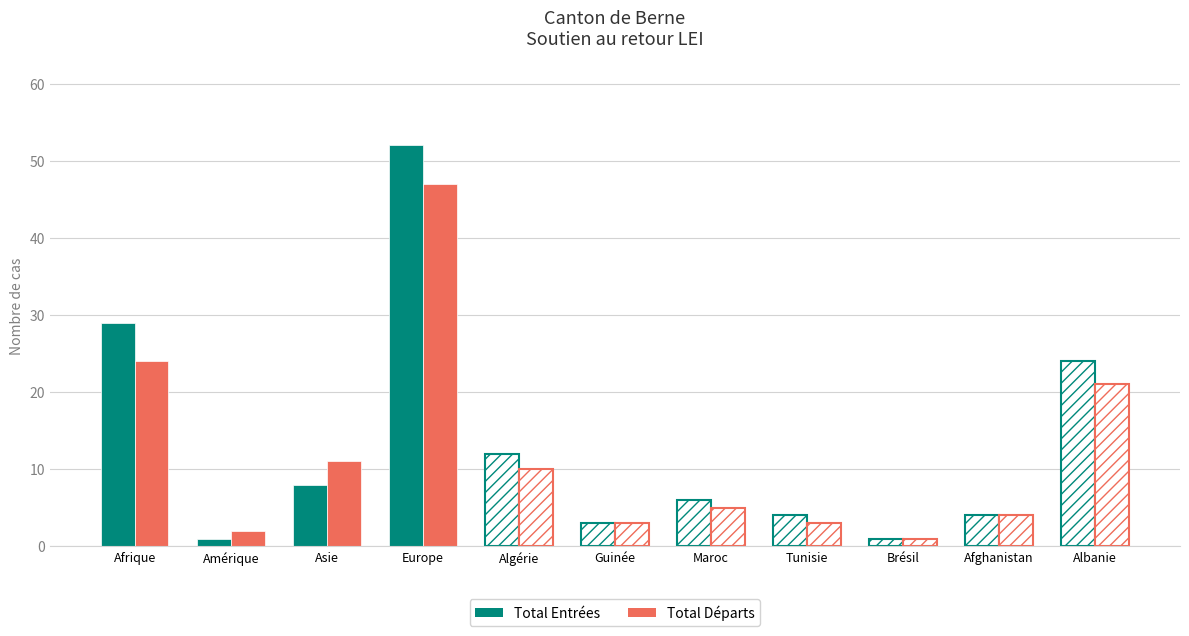

Is it true that Total Départs equals 10 at Algérie?

True